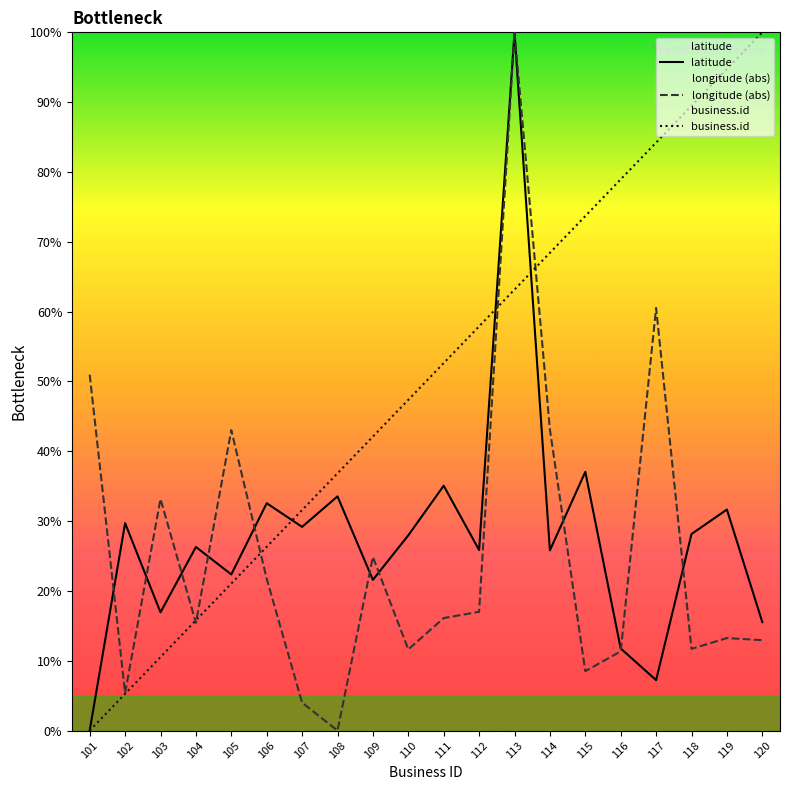

What is the sum of all business.id values?

1000.0